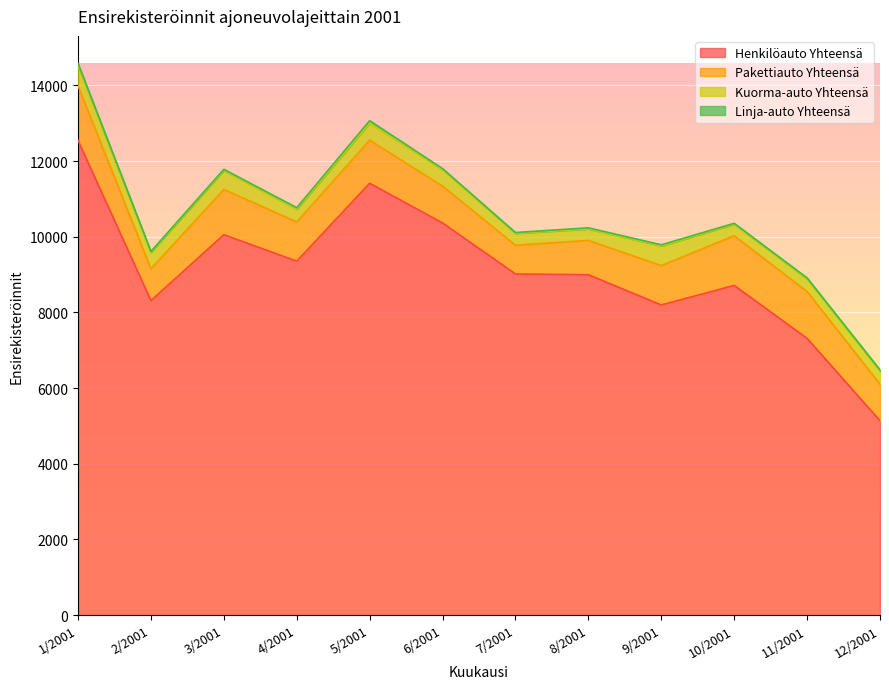

What is the sum of all Kuorma-auto Yhteensä values?

4829